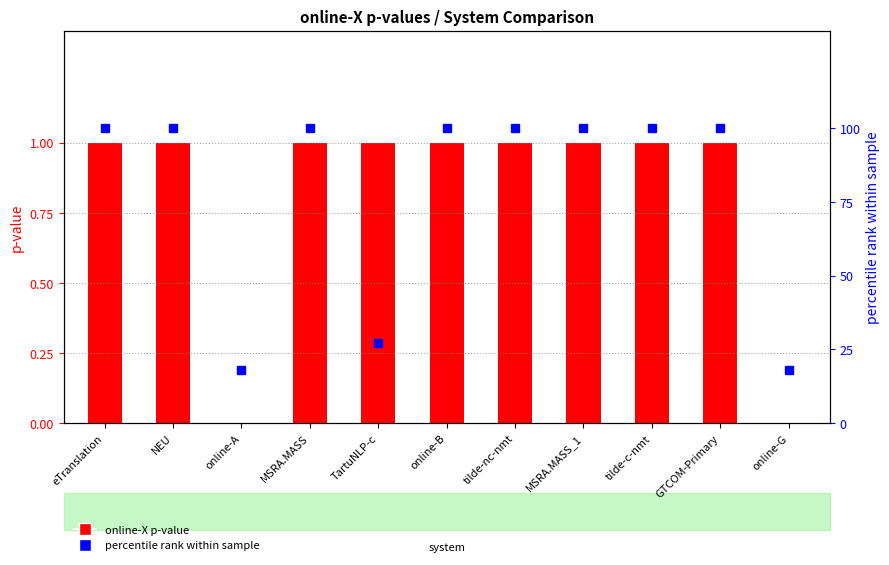

Which category has the highest value in the online-X p-value series?

eTranslation